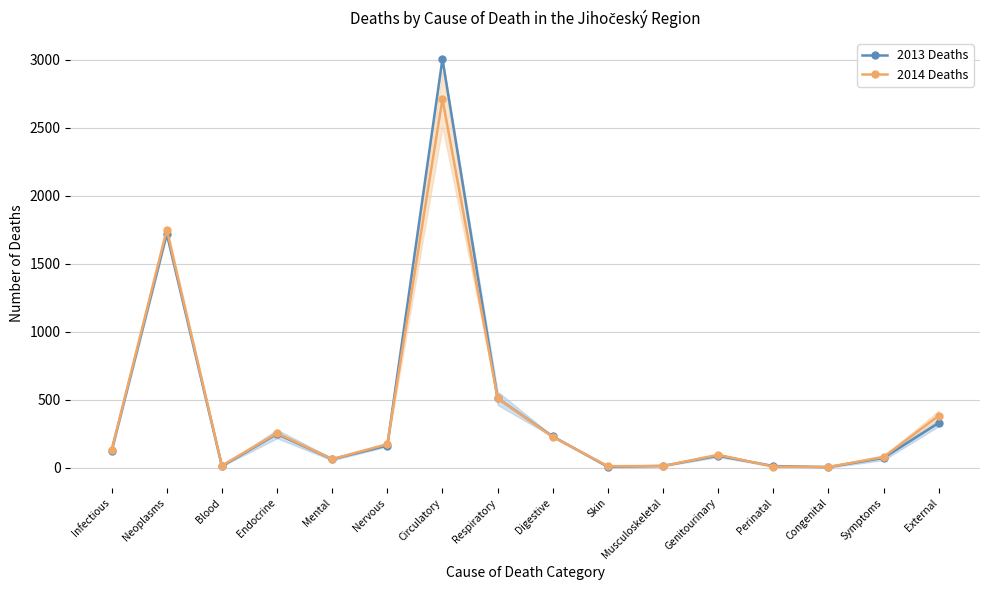

How many intersections are there between 2013 Deaths and 2014 Deaths?

6